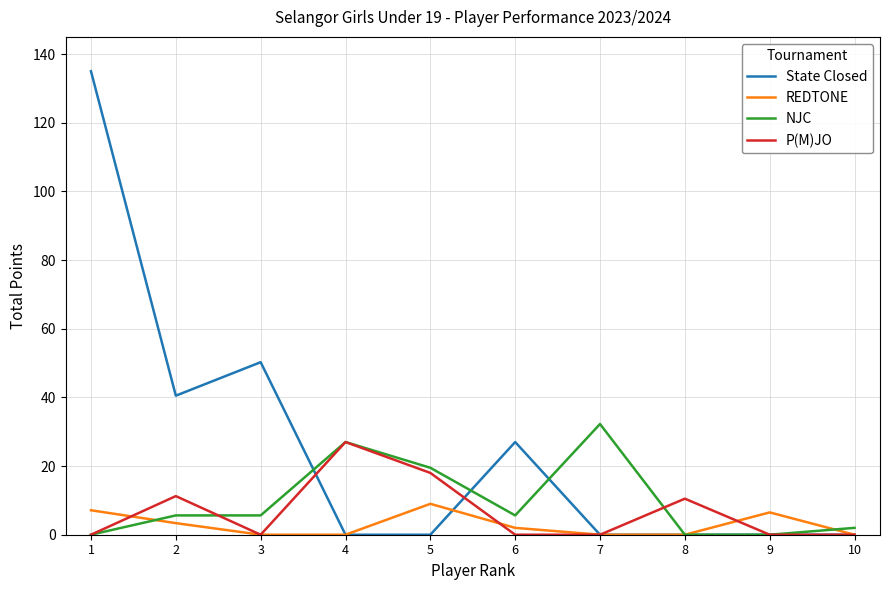

How many lines are shown in the chart?

4